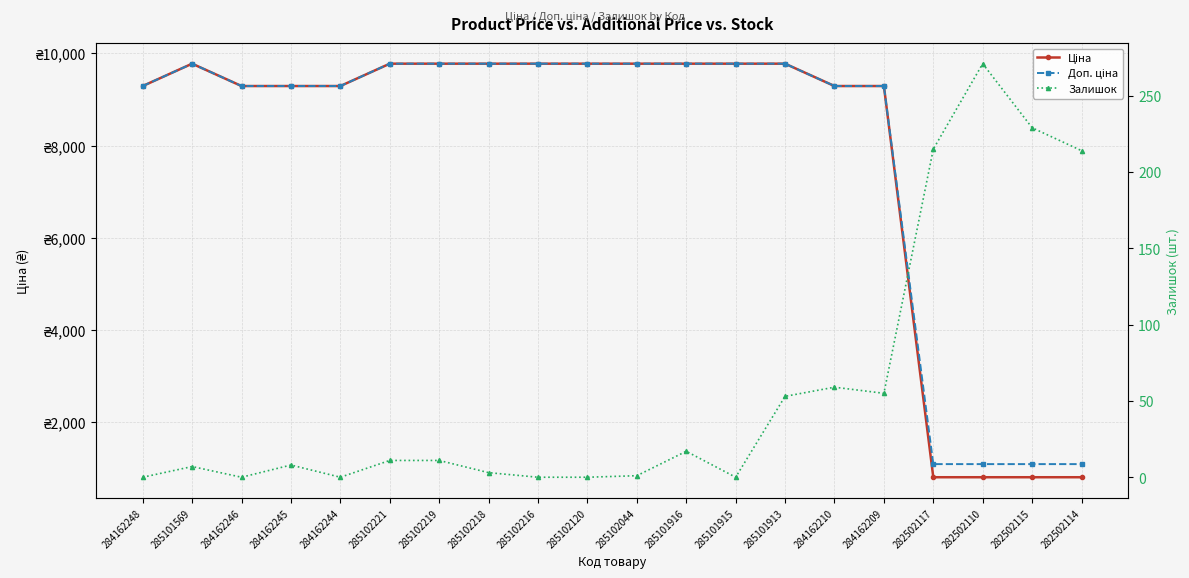

Is the value of Залишок at 285102221 greater than the value of Ціна at 285102218?

No